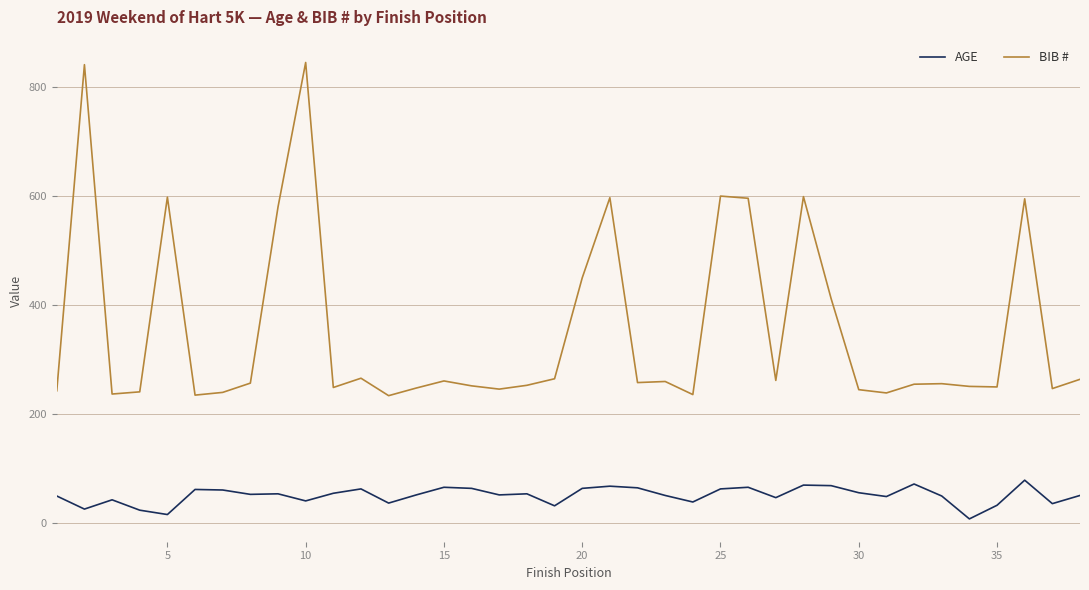

What is the maximum value shown in the chart?

845